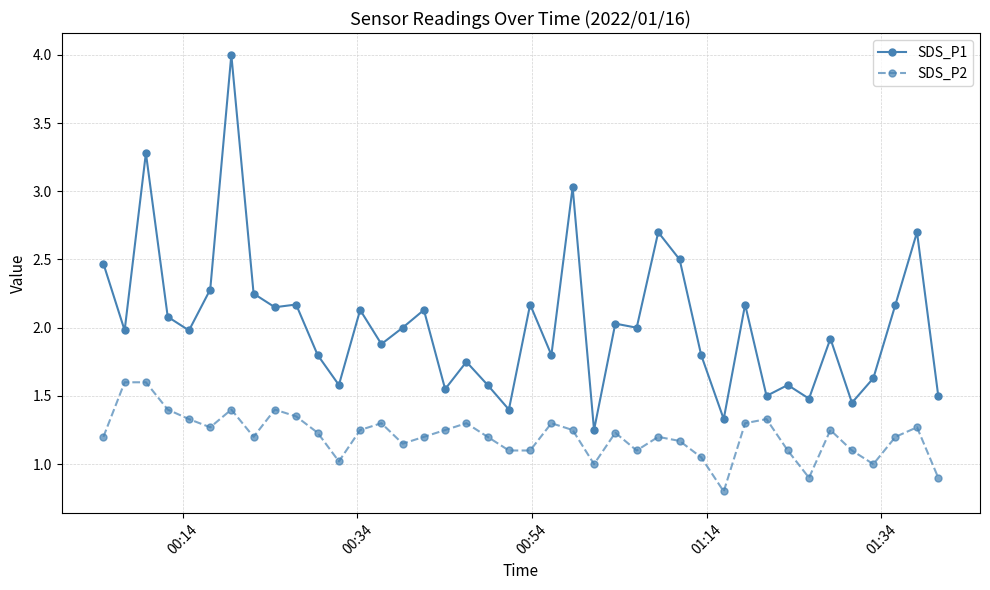

True or false: SDS_P1 and SDS_P2 cross at least once.

False